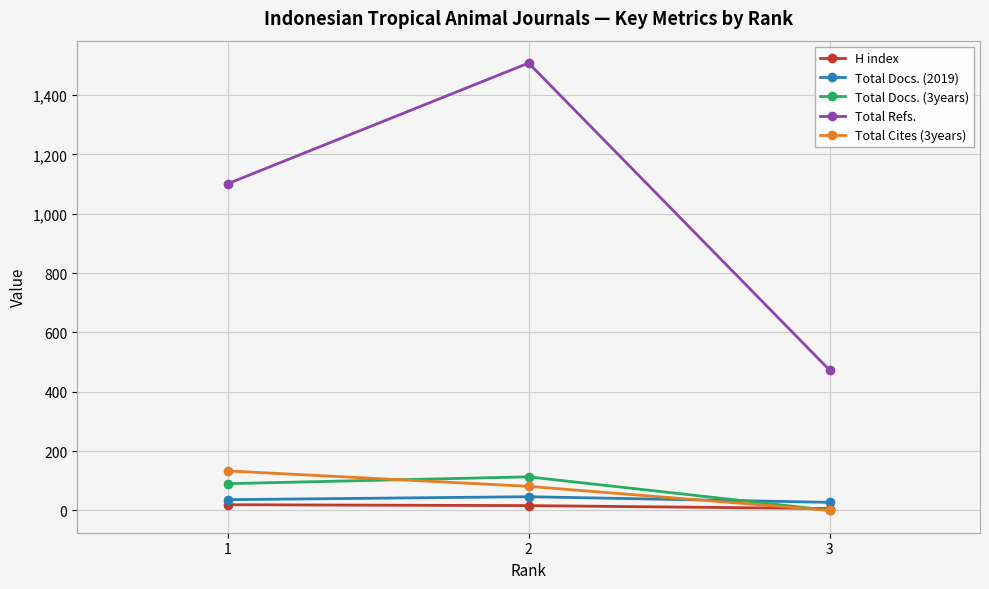

Count the Total Docs. (2019) values in the range 27 to 46.

3